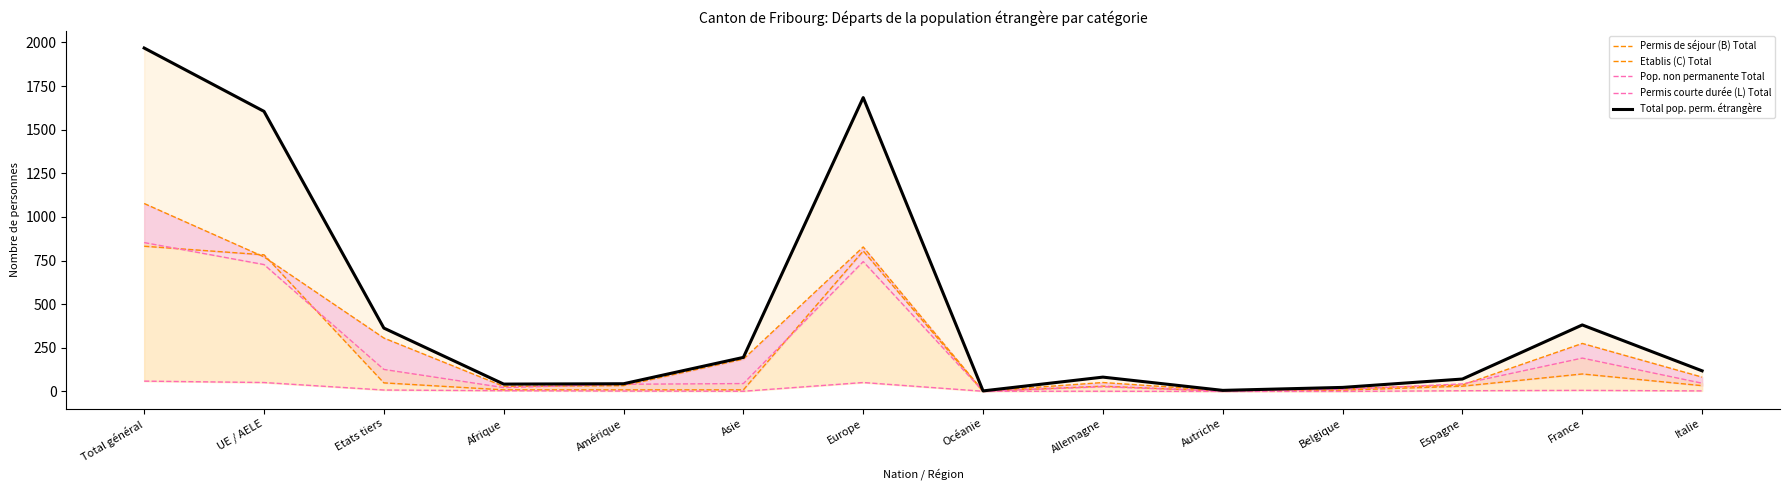

Where does the Permis de séjour (B) Total series first go above 82?

Total général